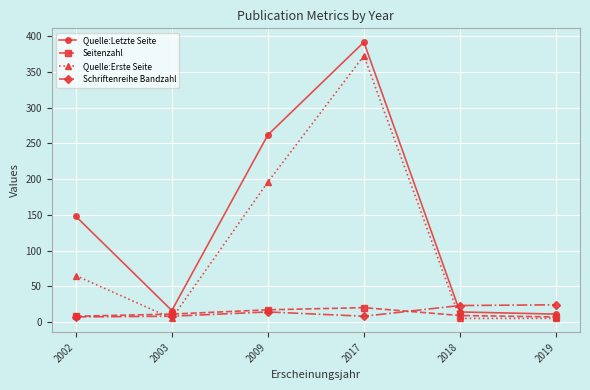

What is the spread (max minus min) of values at 2018?

18